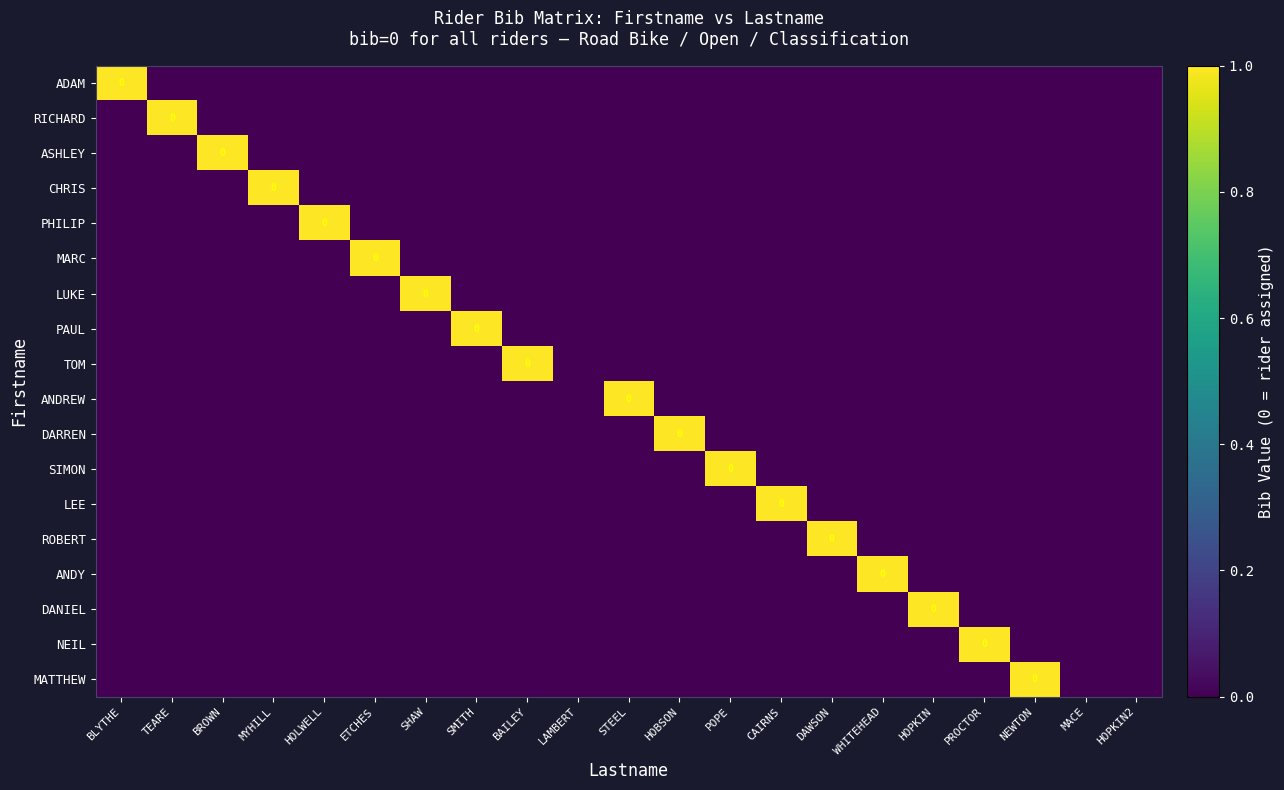

At which category is the sum across all series the highest?

BLYTHE